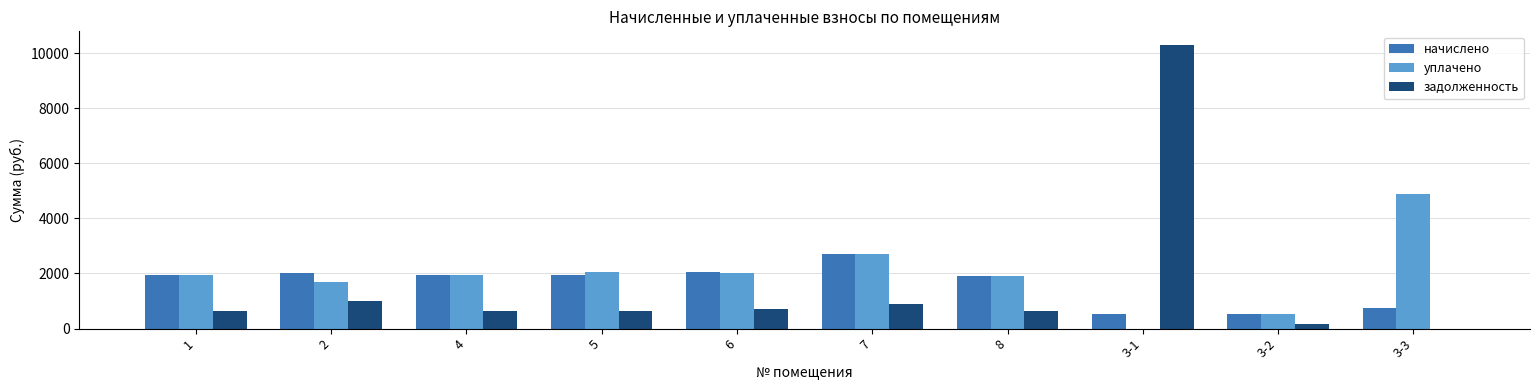

Which category has the highest value in the уплачено series?

3-3